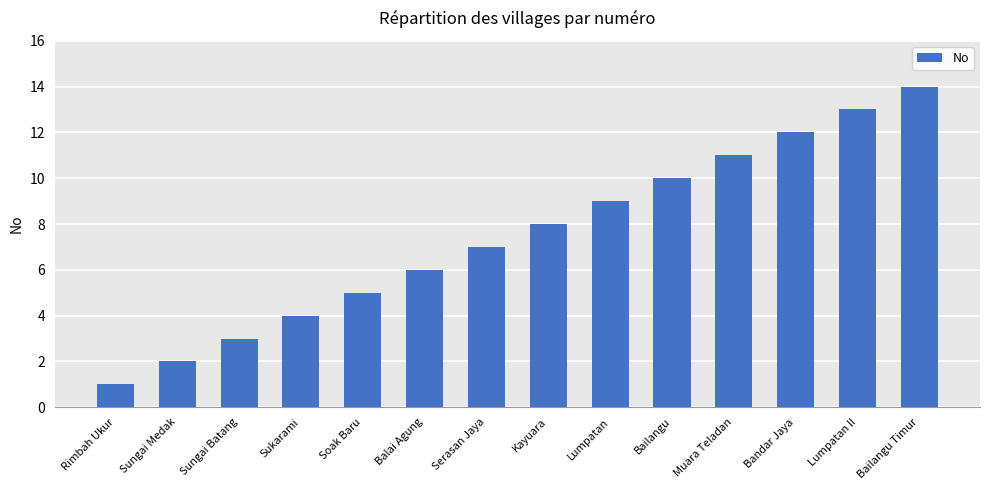

The value at Bandar Jaya is 2. True or false?

False